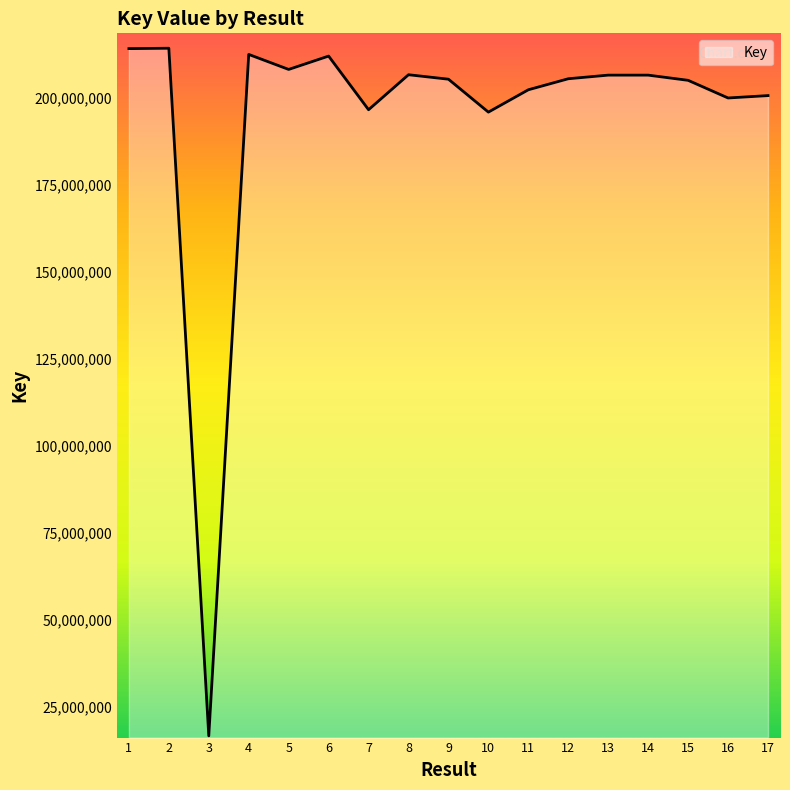

What is the smallest value displayed?

16621485